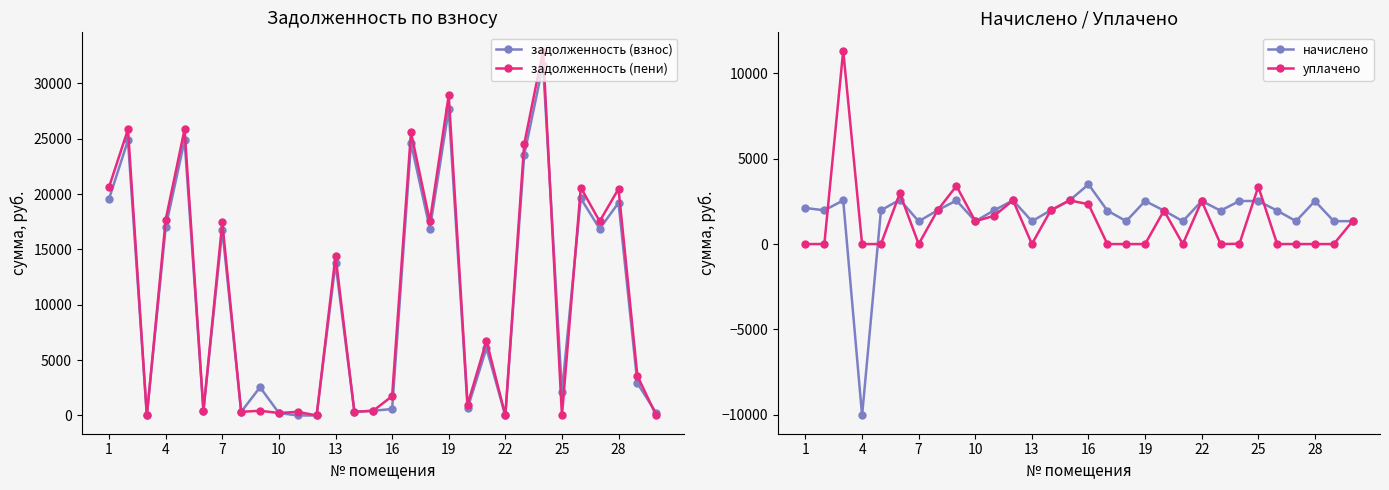

What are all the series names shown in the legend?

задолженность (взнос), задолженность (пени), начислено, уплачено